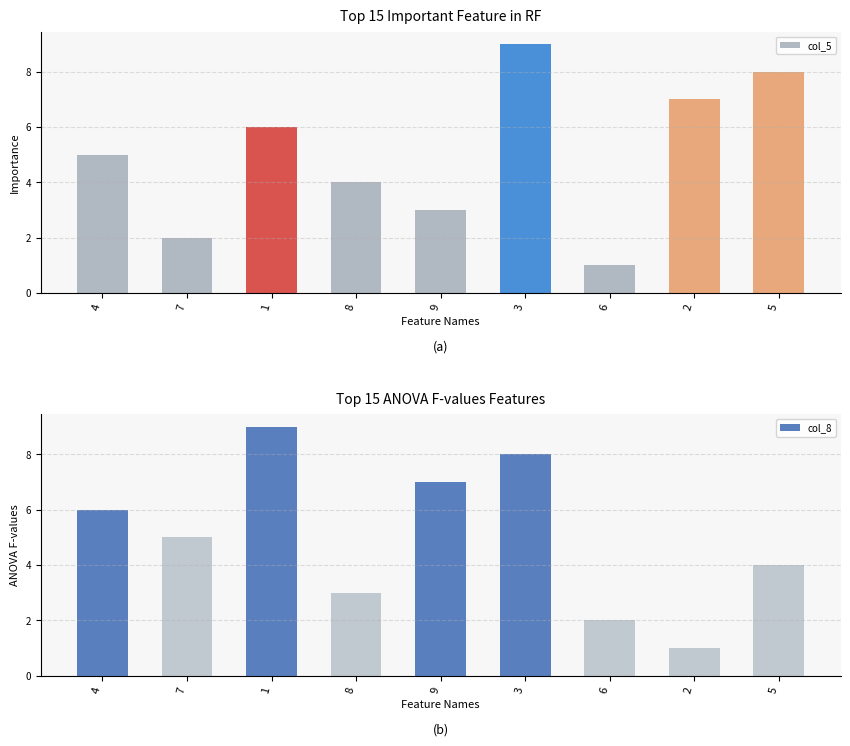

What is the label of the 6th bar from the left?

3